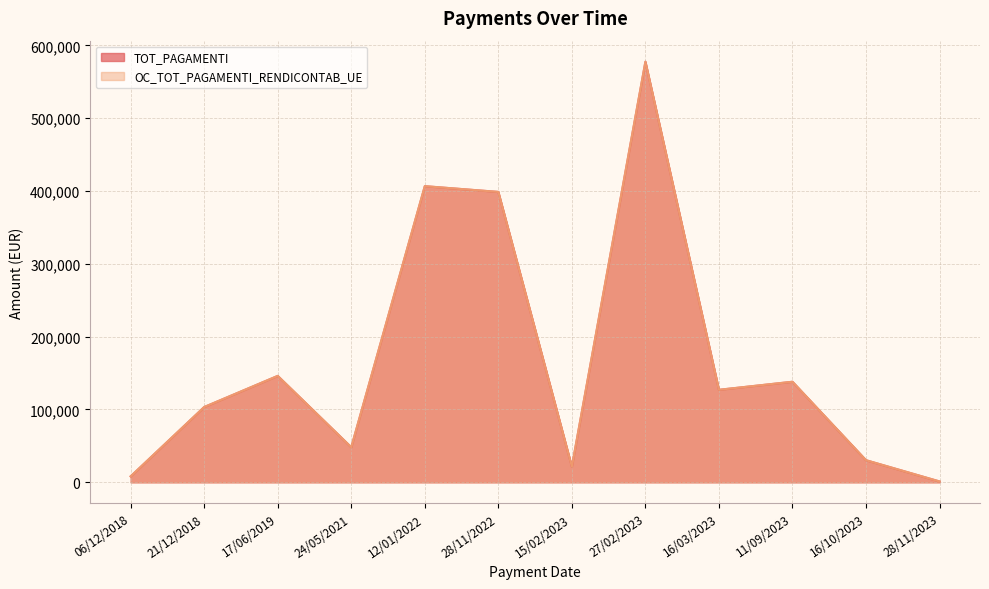

At which category is the sum across all series the highest?

27/02/2023